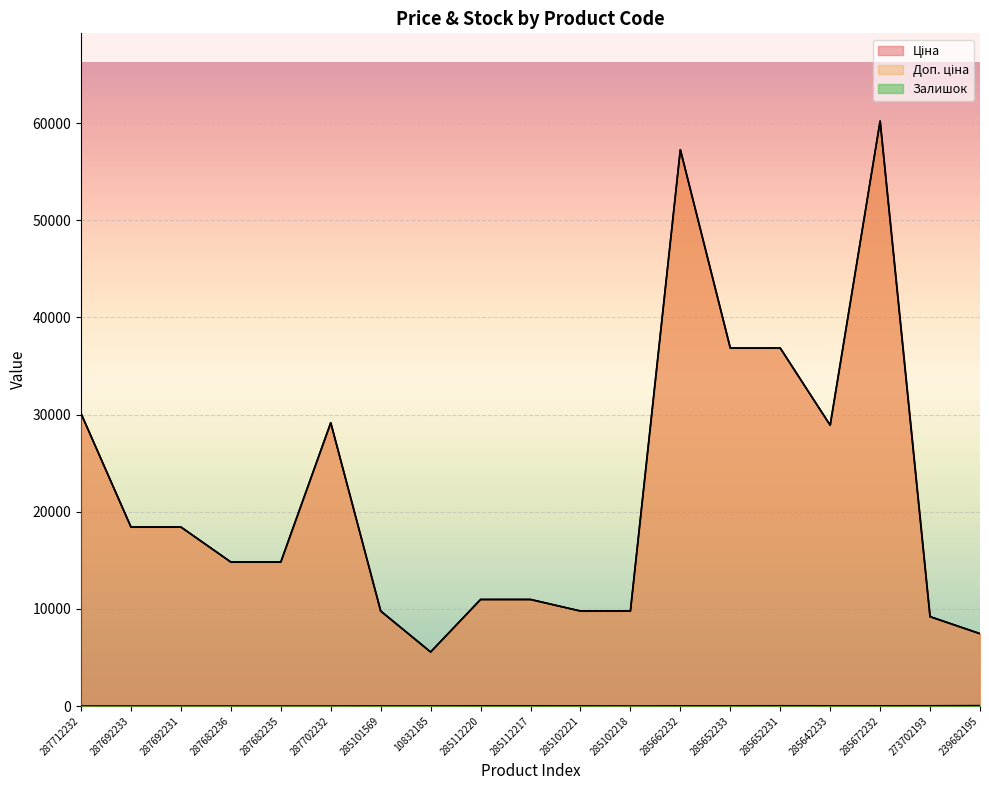

How many lines are shown in the chart?

3